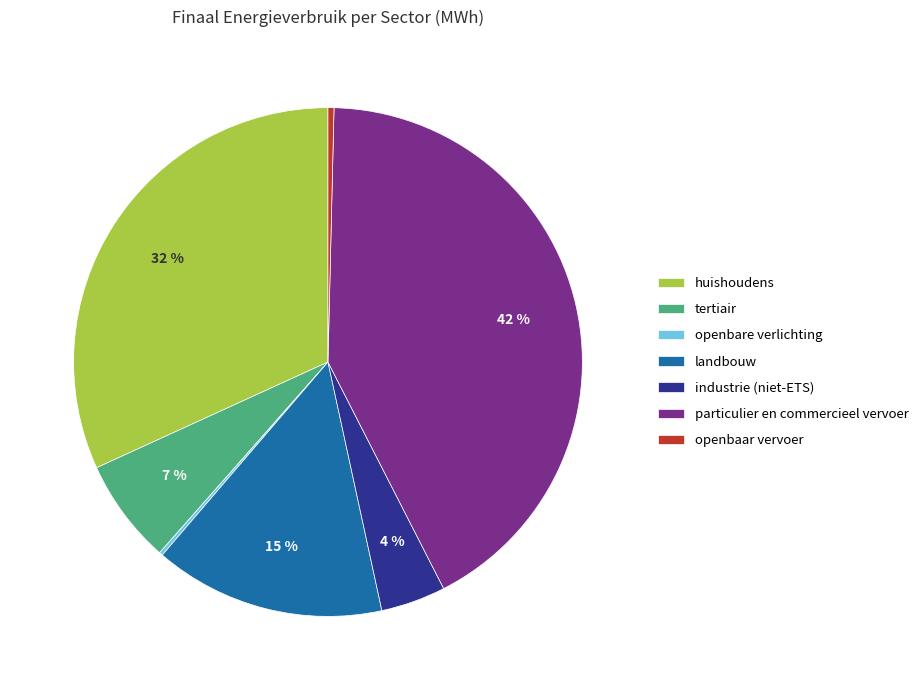

To the nearest percent, what is the average slice percentage?

14%